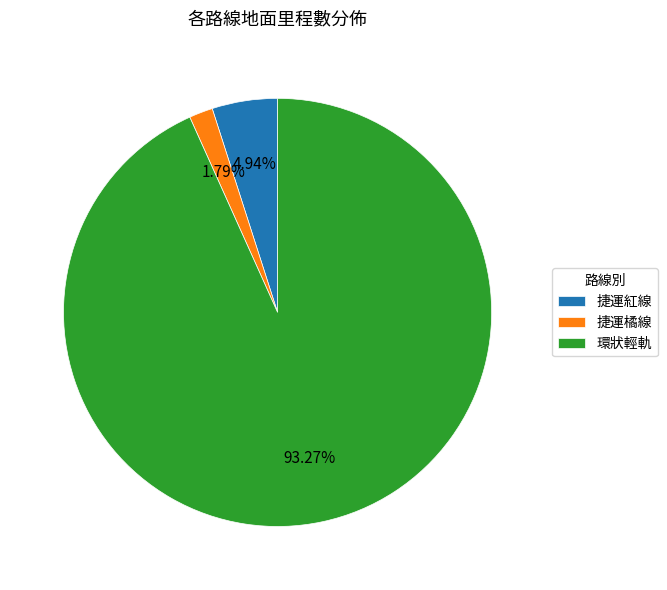

To the nearest percent, what percentage of the pie is 環狀輕軌?

93%